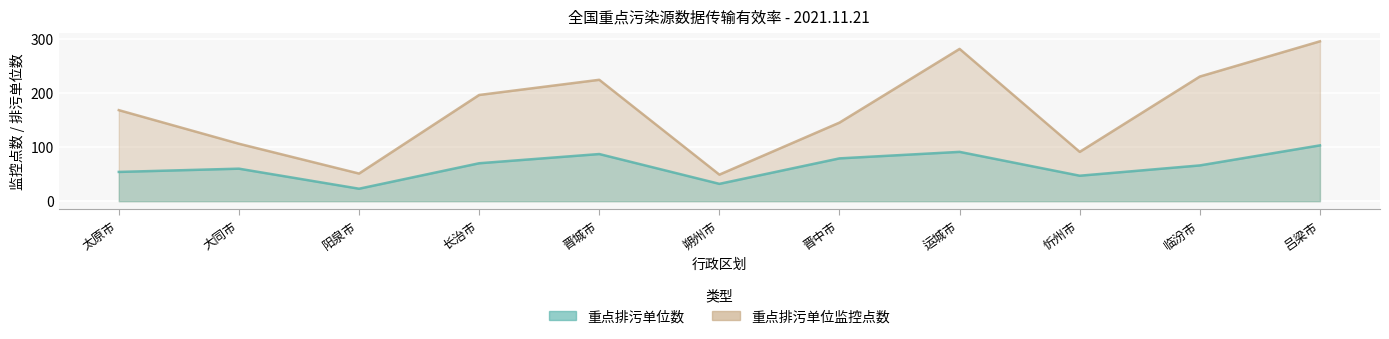

How many data points in 重点排污单位数 are above 66?

5